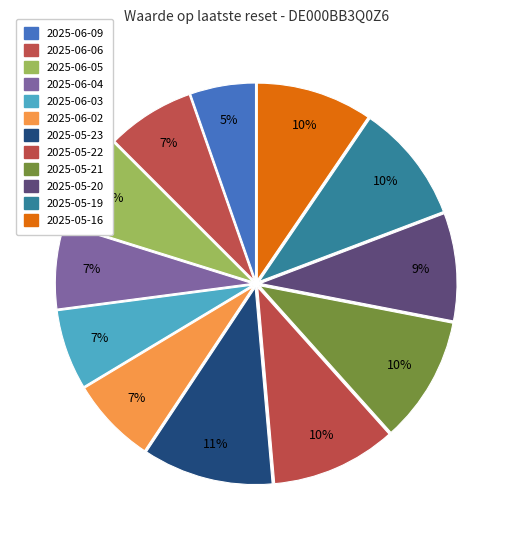

Do 2025-05-22 and 2025-06-02 together represent more than half of the pie?

No